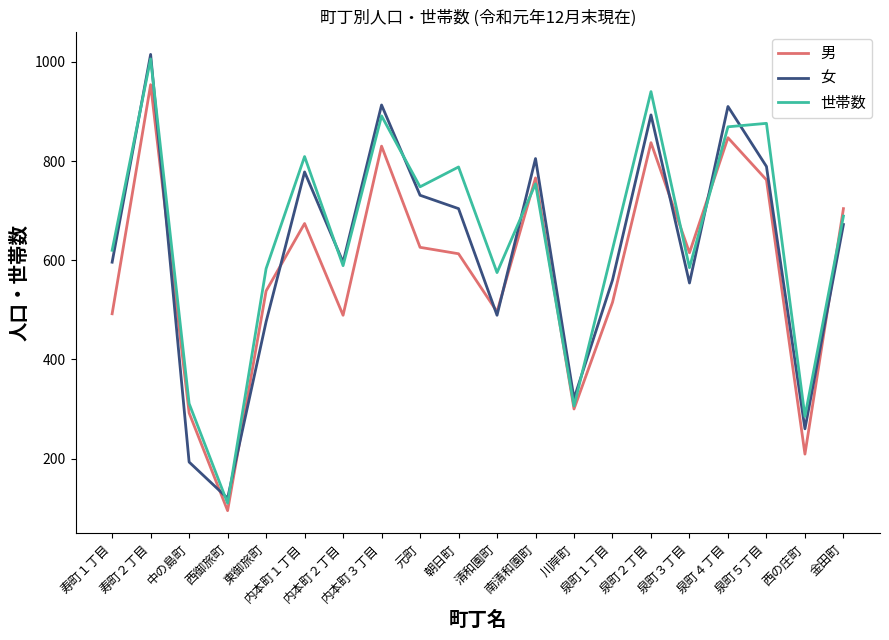

What is the minimum value shown in the chart?

95